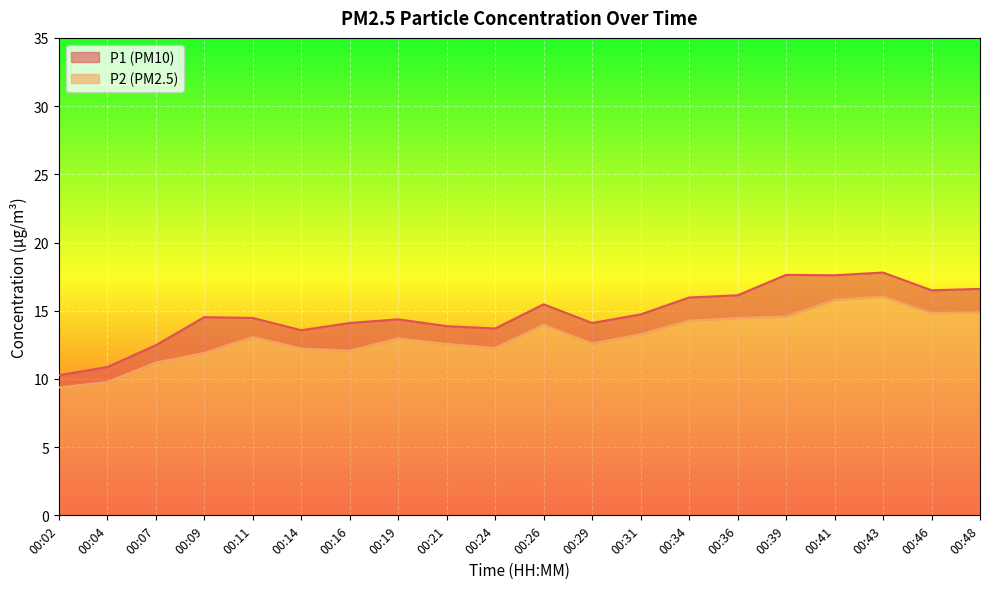

Is the value of P1 at 00:04 greater than the value of P2 at 00:31?

No